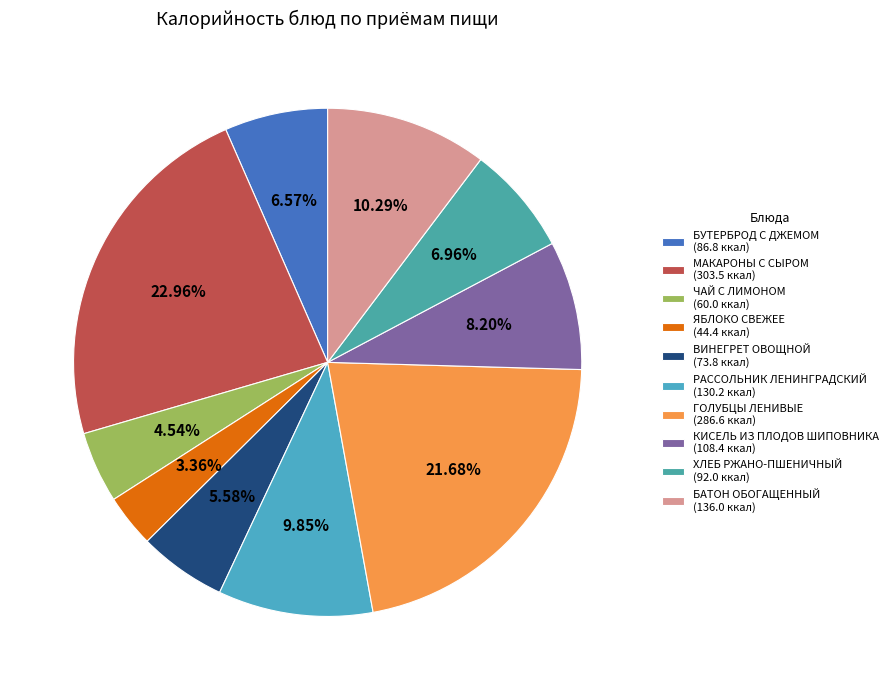

What is the change in value from ЯБЛОКО СВЕЖЕЕ to ХЛЕБ РЖАНО-ПШЕНИЧНЫЙ?

+47.6